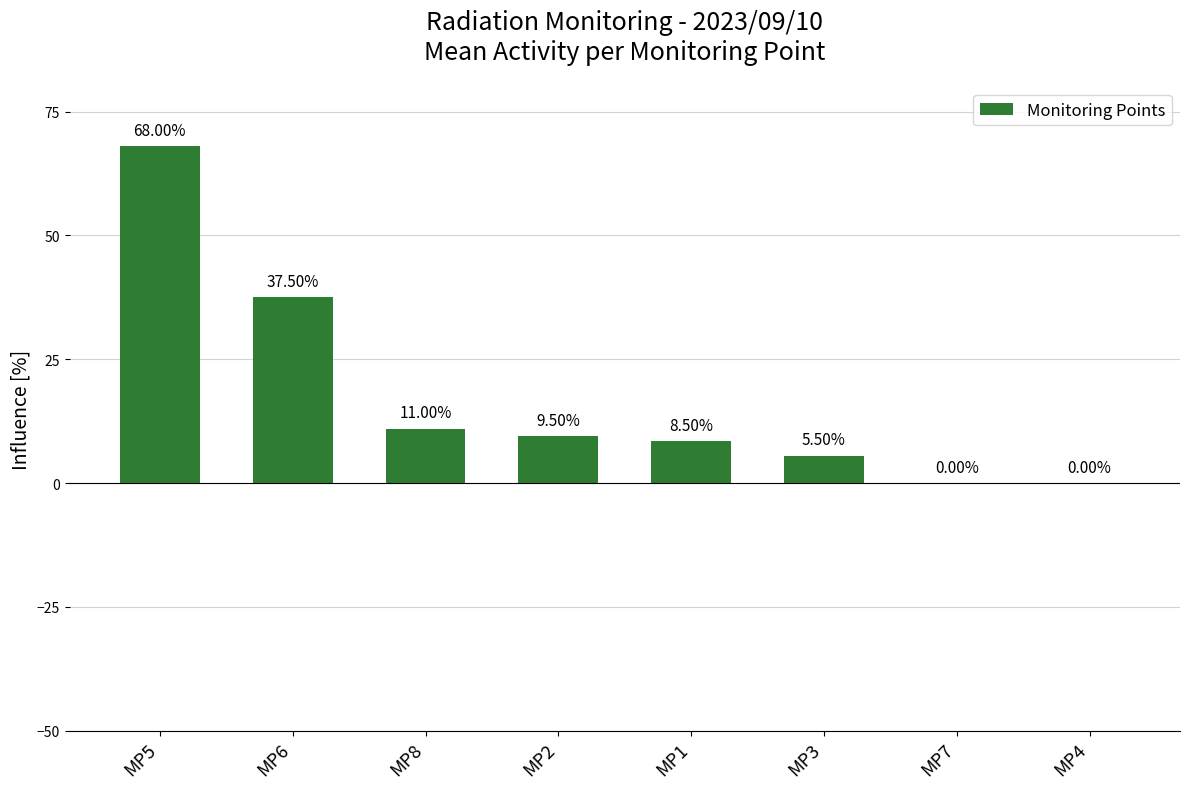

What is the sum of all values?

140.0